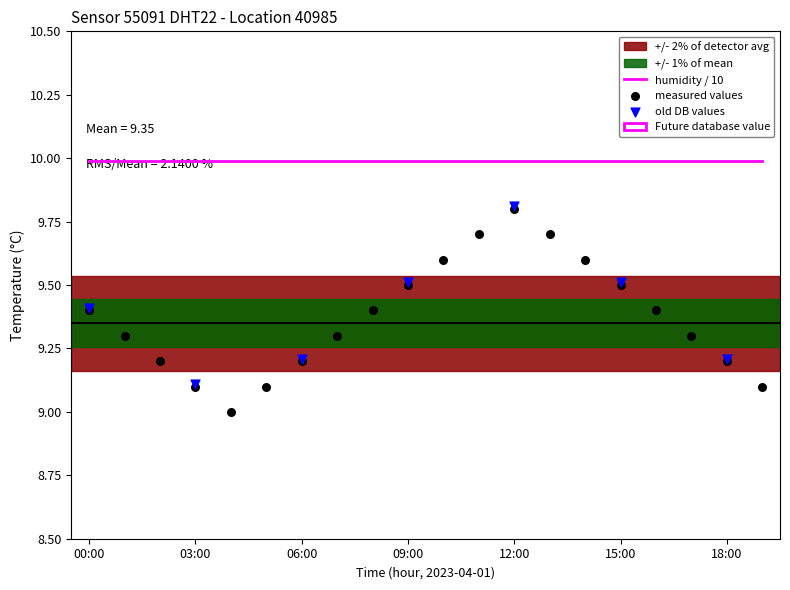

Which has a higher value, 01:00 or 18:00?

01:00